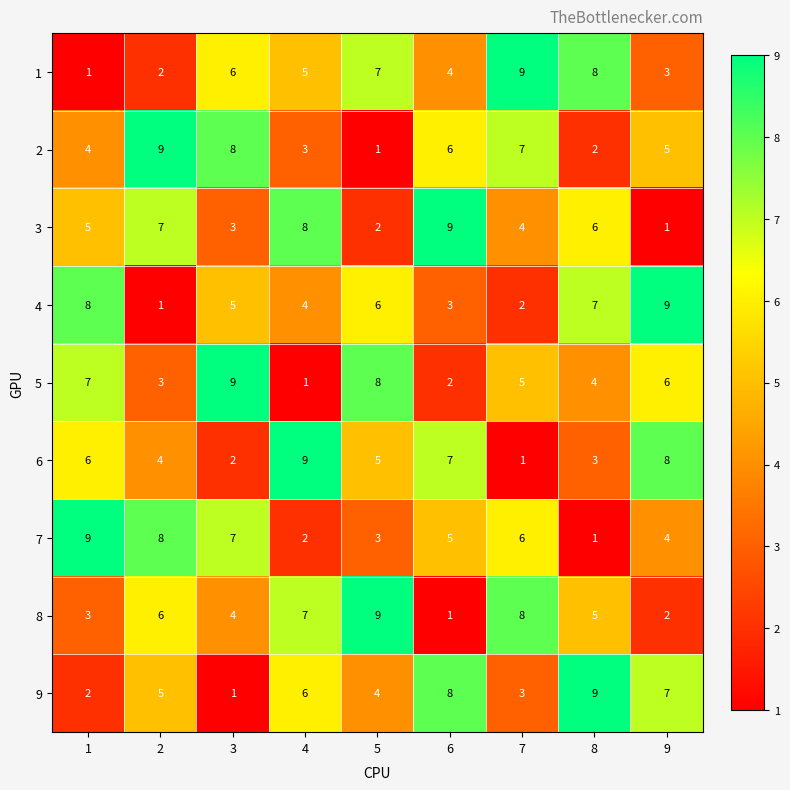

How many series are shown in this chart?

9